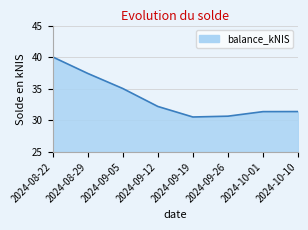

Read the value at 2024-09-26.

30.7